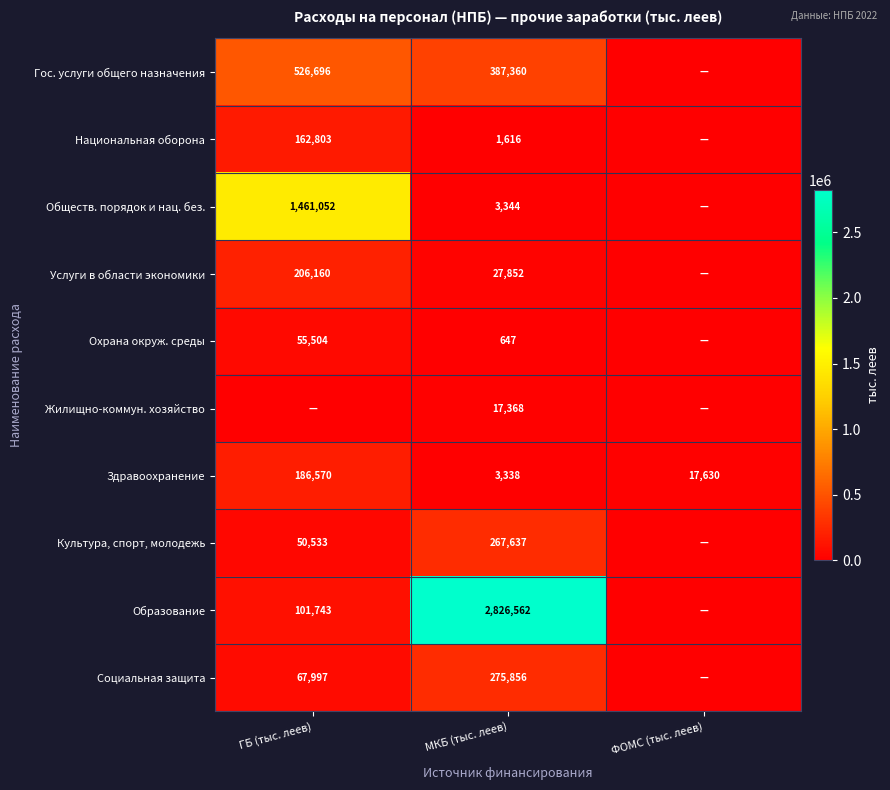

The Охрана окруж. среды series shows 96749.4 at ГБ (тыс. леев). True or false?

False